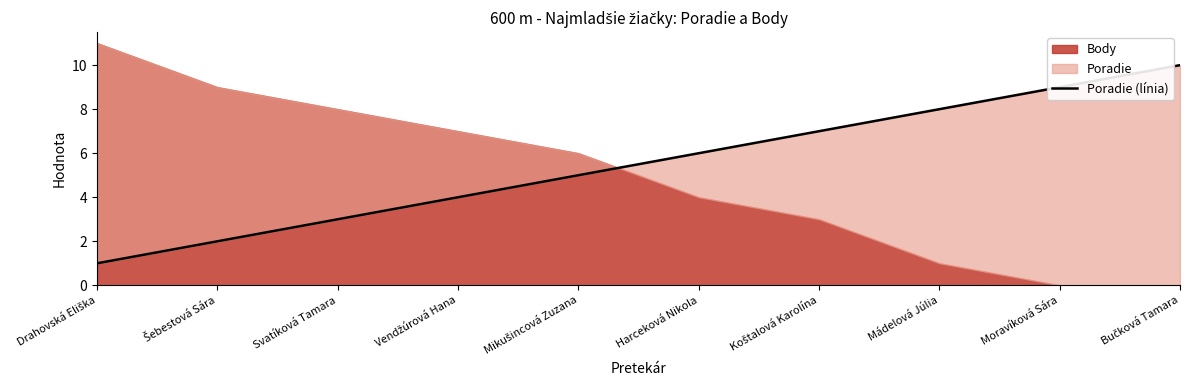

What is the difference between the values at Moravíková Sára and Mikušincová Zuzana?

4